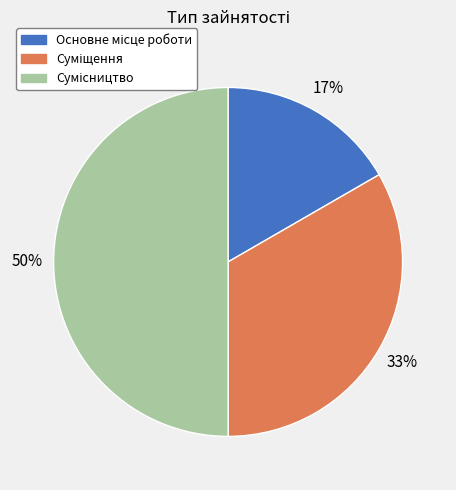

How many slices are in this pie chart?

3